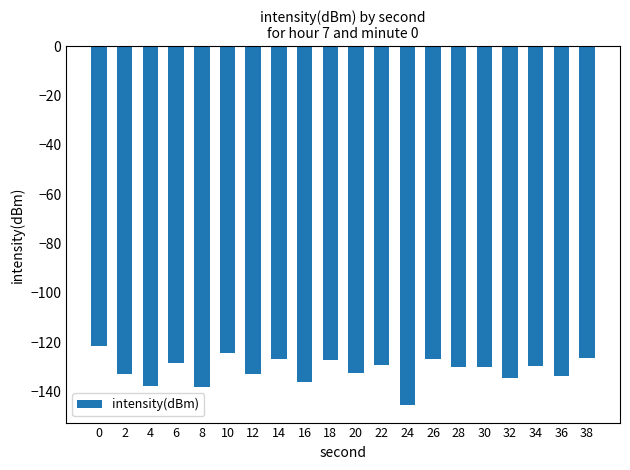

What is the value of the 20th bar from the left?

-126.3